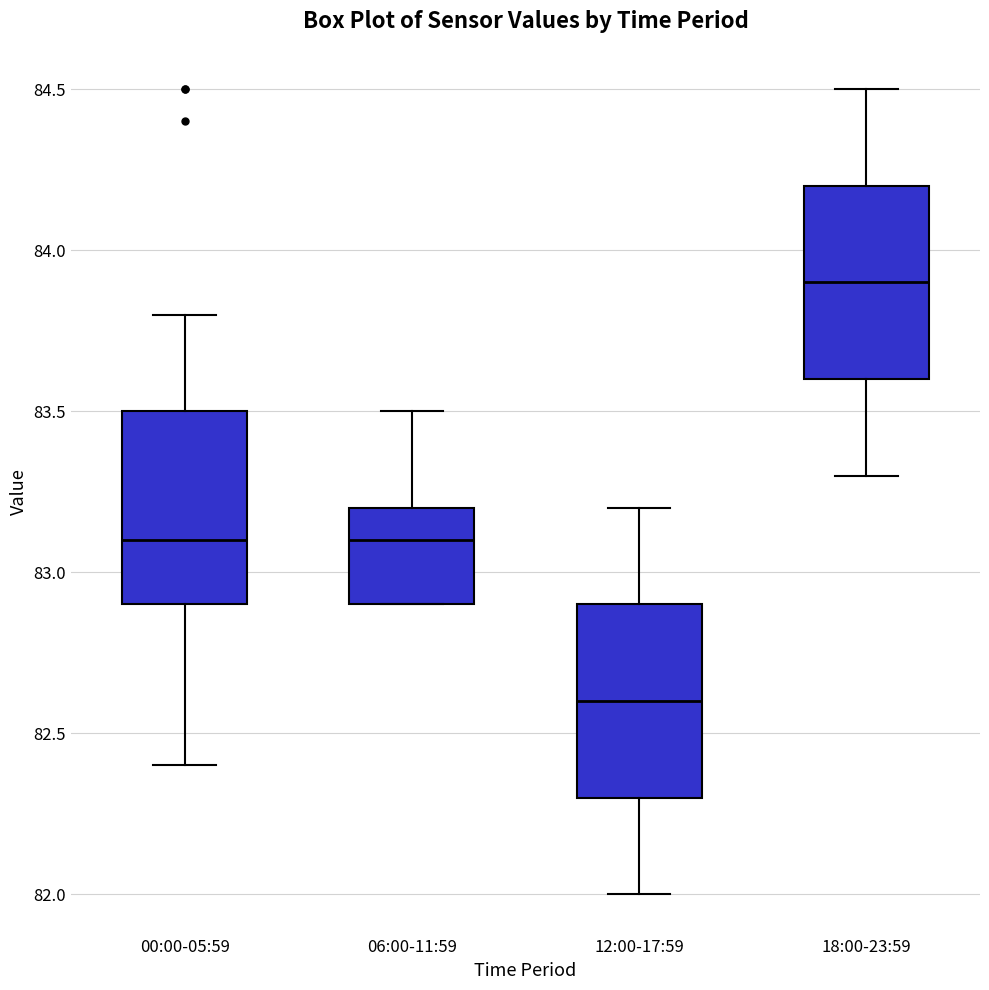

Reading left to right, transcribe this box plot: for each box, give where its median line is, the range the box spans, and where its two whiskers end, as read against the y-axis. The values are not printed on the chart, so give them approximately, as read against the axis.

00:00-05:59: median 83.1, box 82.9 to 83.5, whiskers 82.4 to 83.8
06:00-11:59: median 83.1, box 82.9 to 83.2, whiskers 82.9 to 83.5
12:00-17:59: median 82.6, box 82.3 to 82.9, whiskers 82.0 to 83.2
18:00-23:59: median 83.9, box 83.6 to 84.2, whiskers 83.3 to 84.5